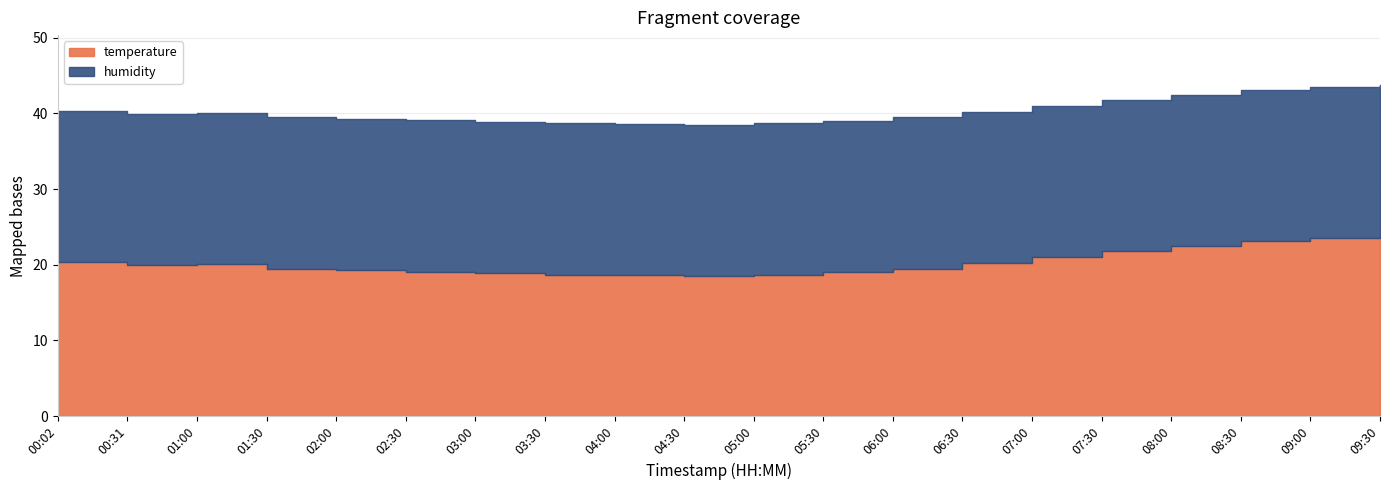

What is the sum of the temperature values at 06:00 and 05:30?

38.5